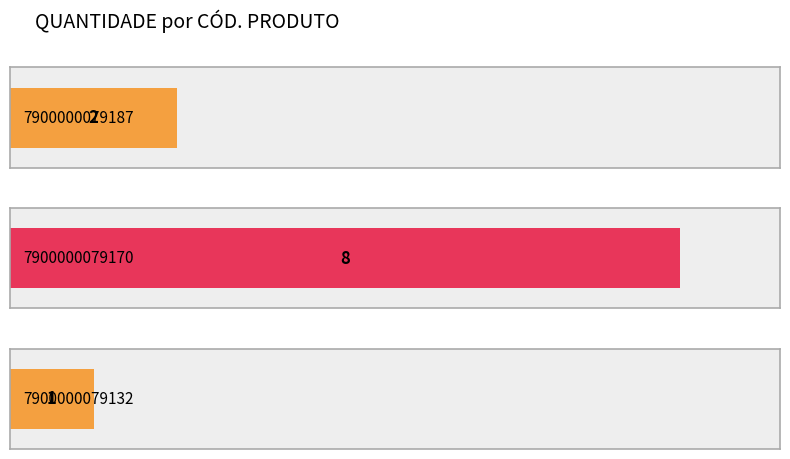

Which has a higher value, 7900000079132 or 7900000079187?

7900000079187